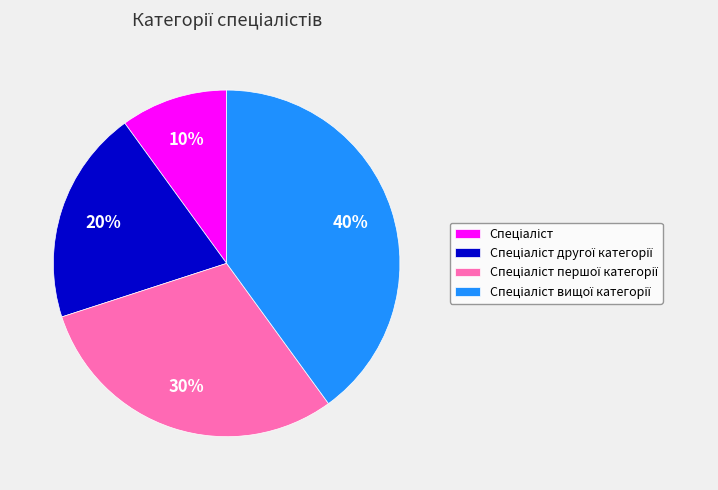

Is there any slice that represents more than half of the pie?

No